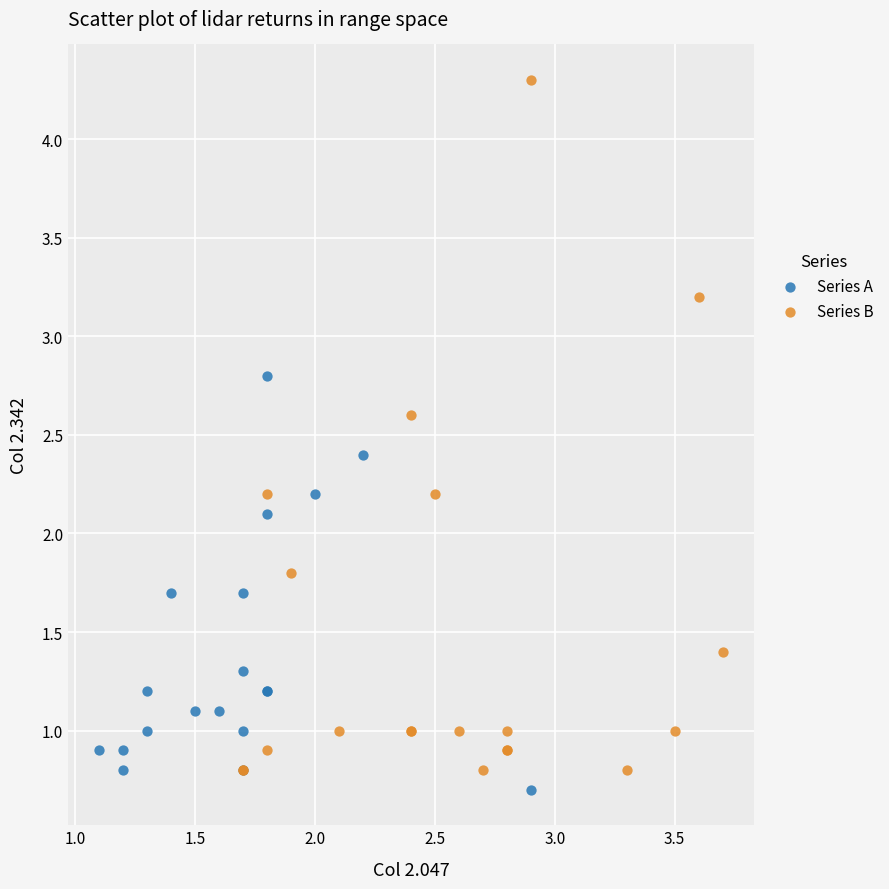

Which series has the largest Y range (max minus min)?

Series B